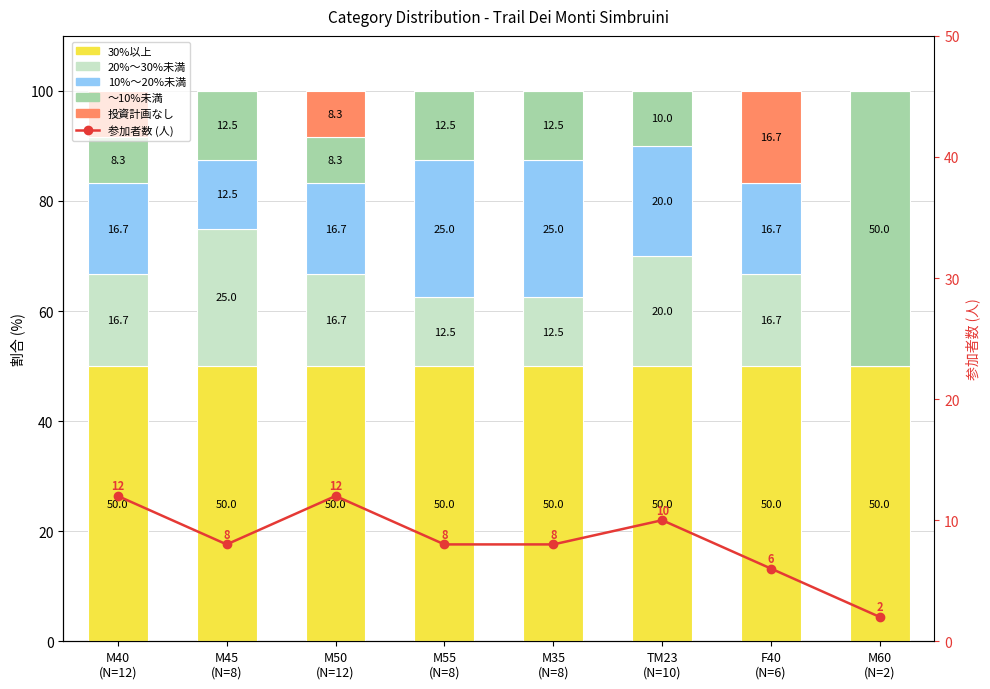

What is the value of the 30%以上 bar at the 4th from the left?

50.0